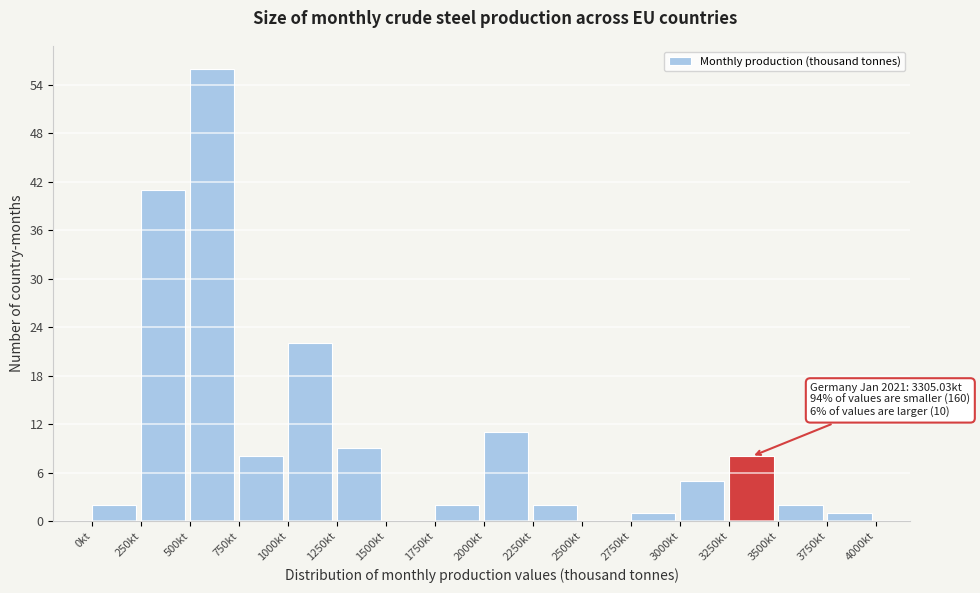

Which range on the x-axis has the tallest bar?

500 to 750